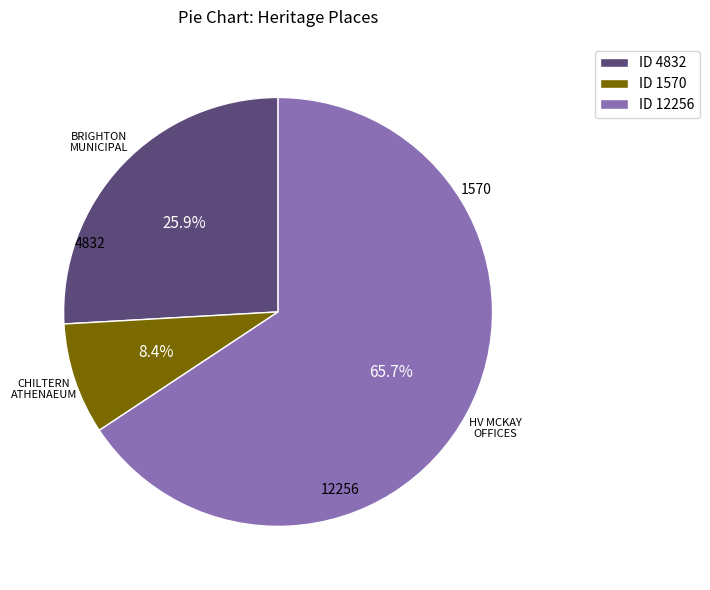

Which slice represents more than half of the pie?

ID 12256